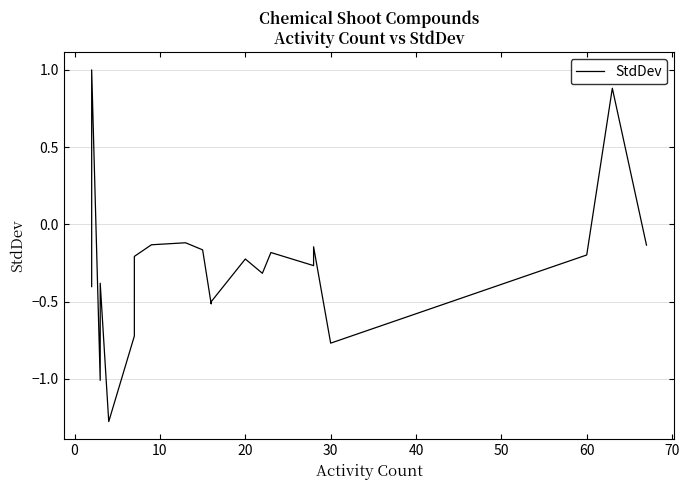

How many data points are above 0?

2